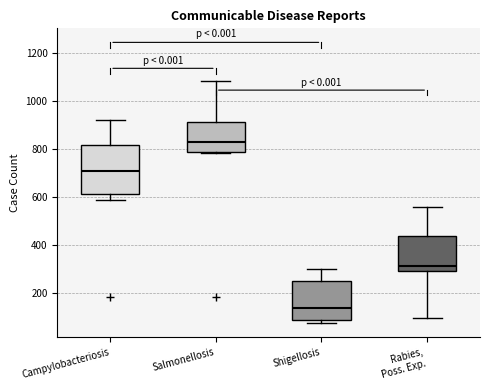

Reading left to right, read every box against the y-axis: the position of its median line, the range the box covers, and the ends of its whiskers. The values are not printed on the chart, so give them approximately, as read against the axis.

Campylobacteriosis: median 700, box 620 to 820, whiskers 580 to 920
Salmonellosis: median 840, box 780 to 920, whiskers 780 to 1080
Shigellosis: median 140, box 80 to 240, whiskers 80 (just below the box's lower edge) to 300
Rabies, Poss. Exp.: median 320, box 300 to 440, whiskers 100 to 560